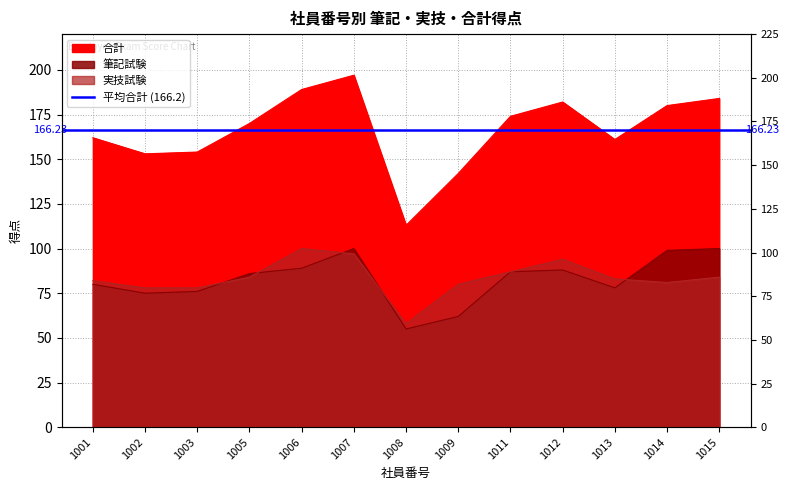

What is the value of the 実技試験 point at the 7th from the left?

58